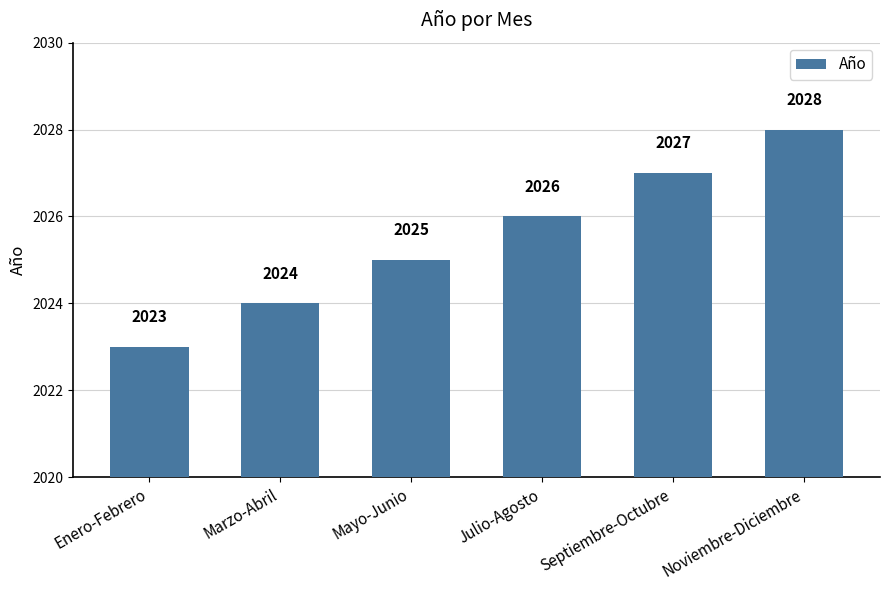

Does the chart contain any negative values?

No